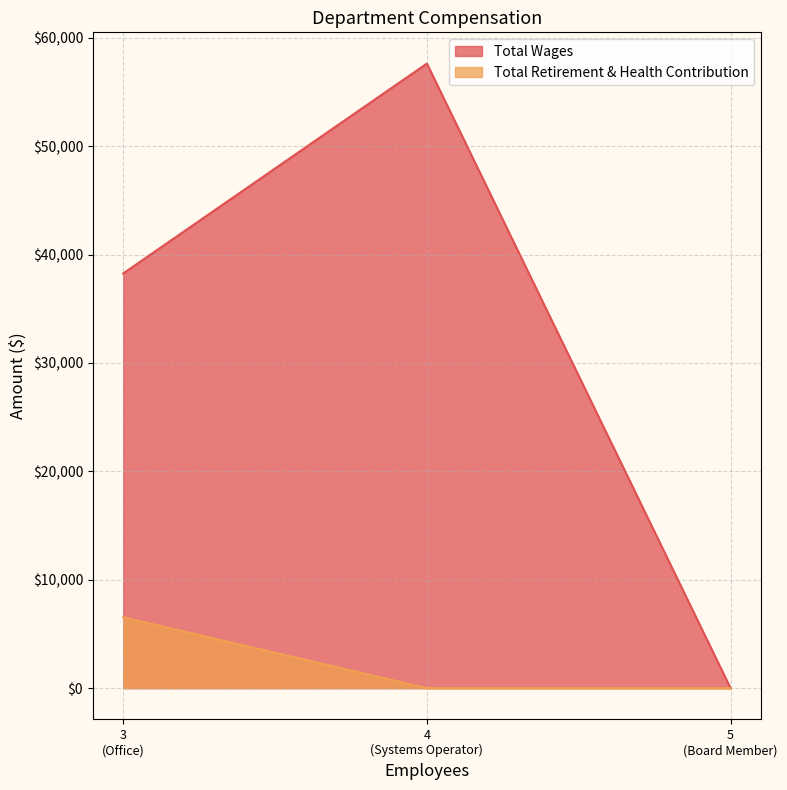

Reading left to right, extract all data points from this chart.

Total Wages: Systems Operator=57615	Office=38255	Board Member=0
Total Retirement & Health Contribution: Systems Operator=0	Office=6543	Board Member=0